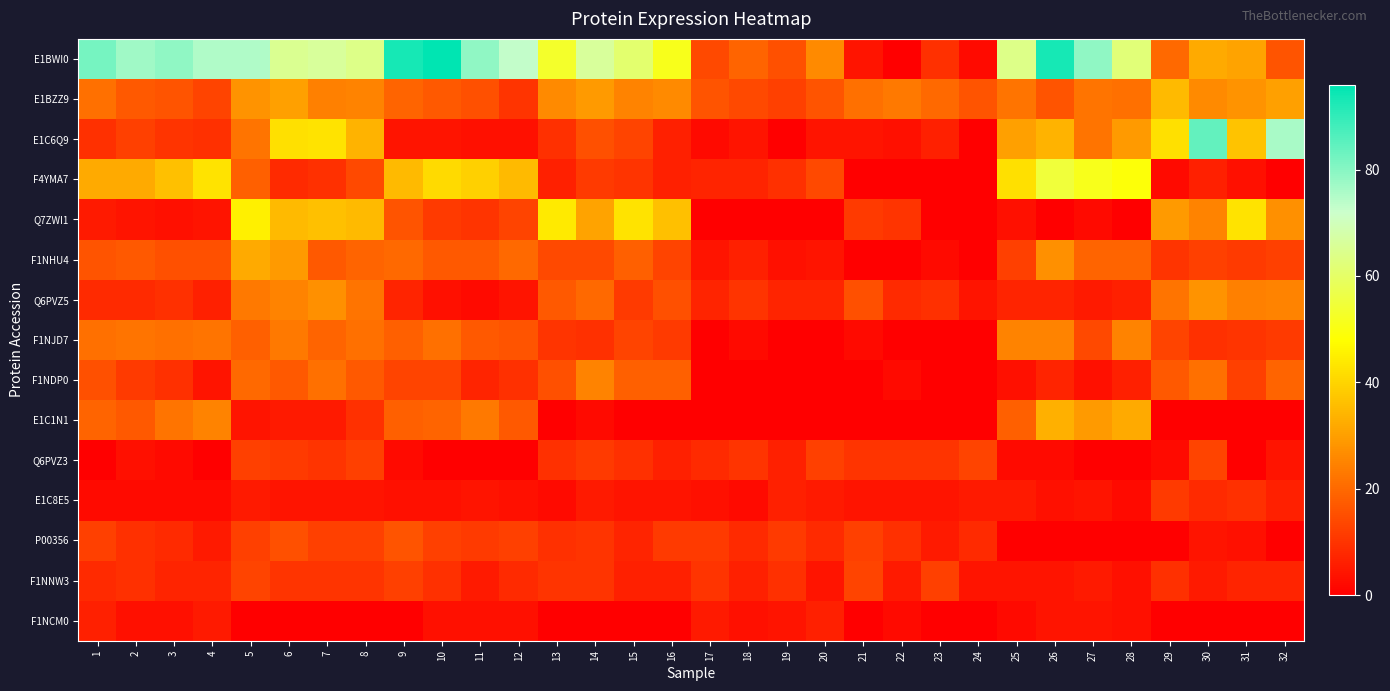

What is the greatest value displayed?

96